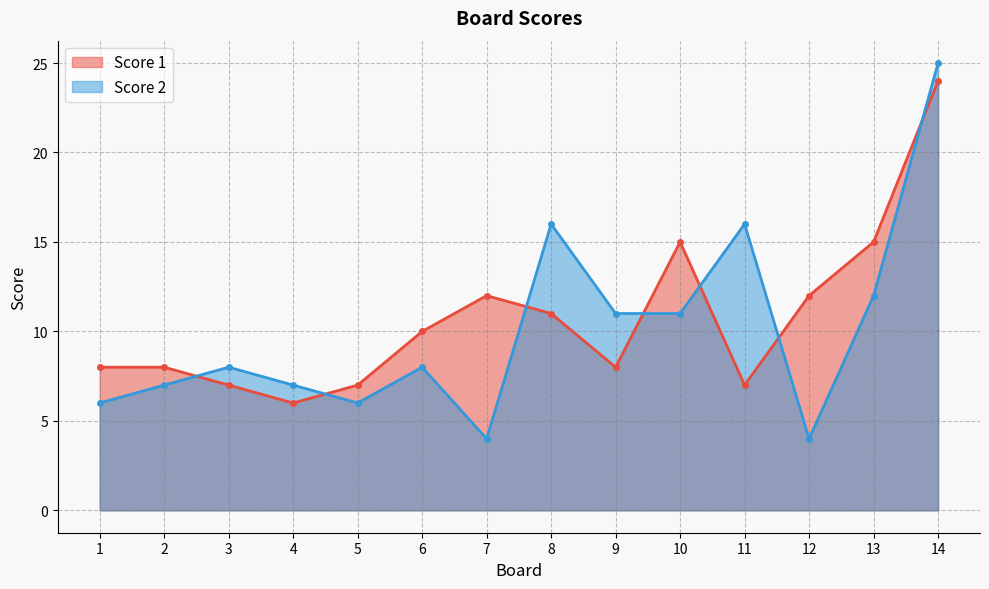

Between 1 and 14, which is larger?

14